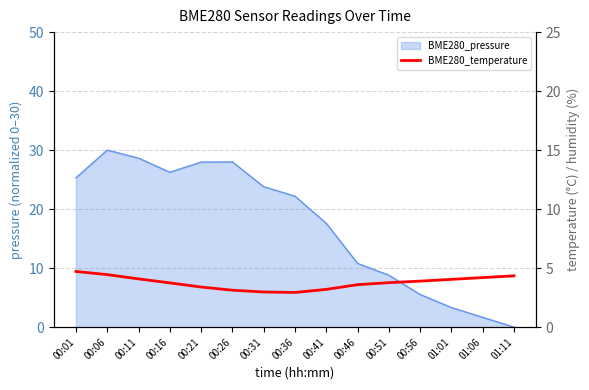

True or false: the data shows 1.3 at 01:11.

False